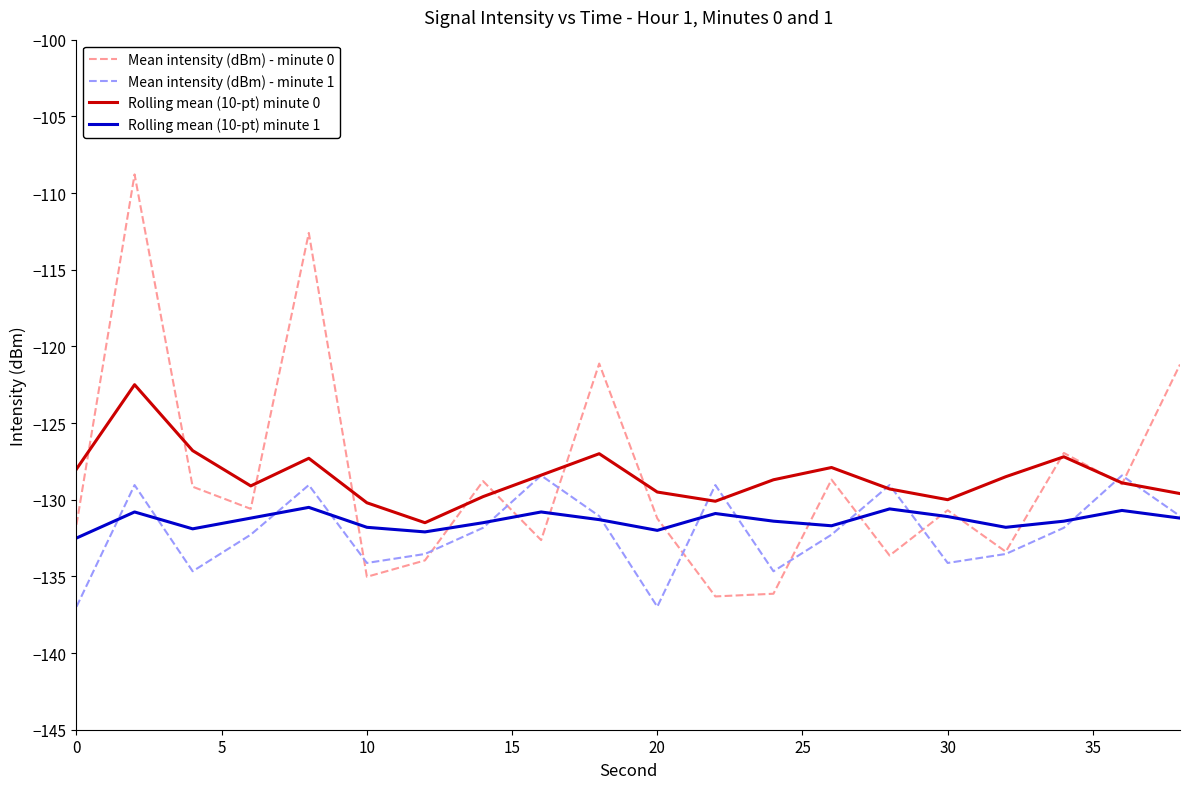

List the series in order of their peak value, lowest first.

Rolling mean (10-pt) minute 1, Mean intensity (dBm) - minute 1, Rolling mean (10-pt) minute 0, Mean intensity (dBm) - minute 0